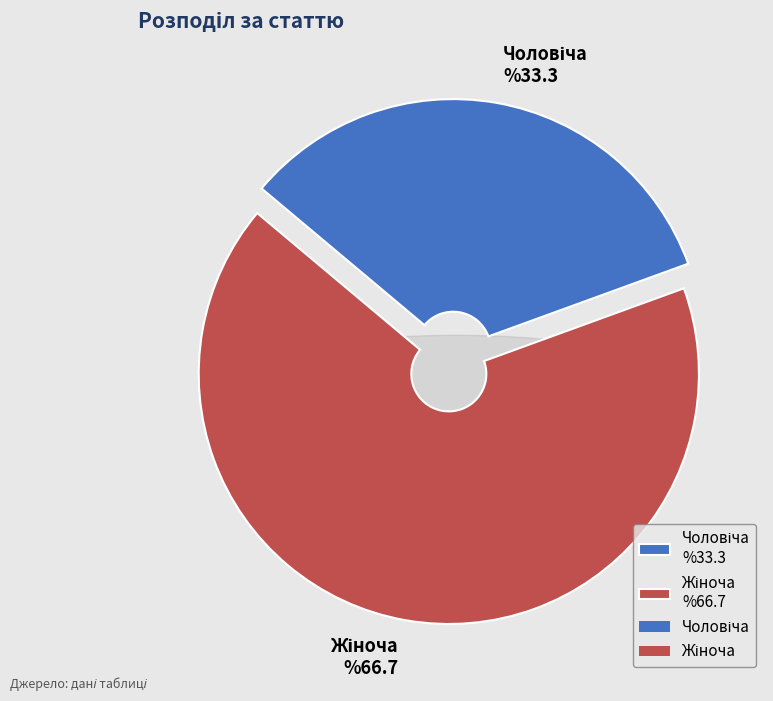

To the nearest percent, what is the difference between the Жіноча and Чоловіча slice percentages?

33%